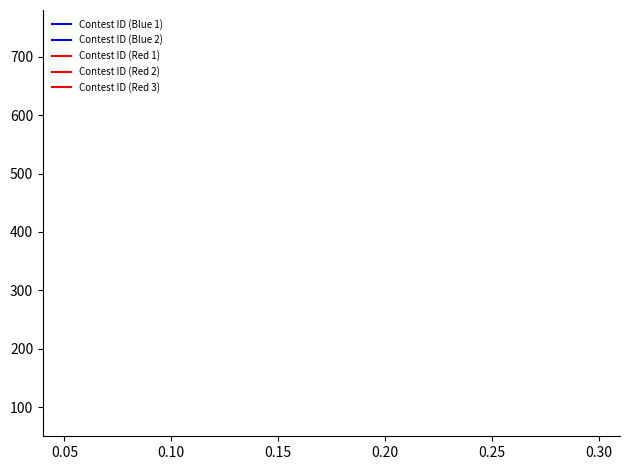

The Contest ID (Red 1) series shows 501319 at 9. True or false?

False